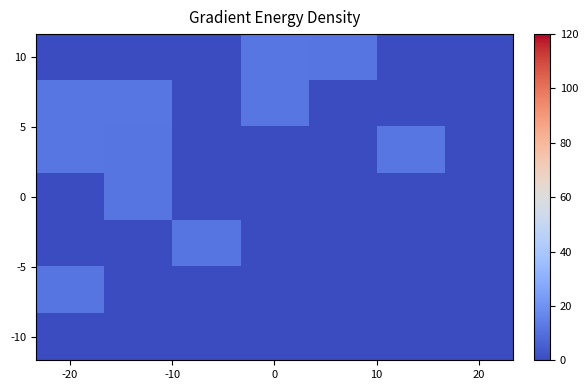

How many series are shown in this chart?

7